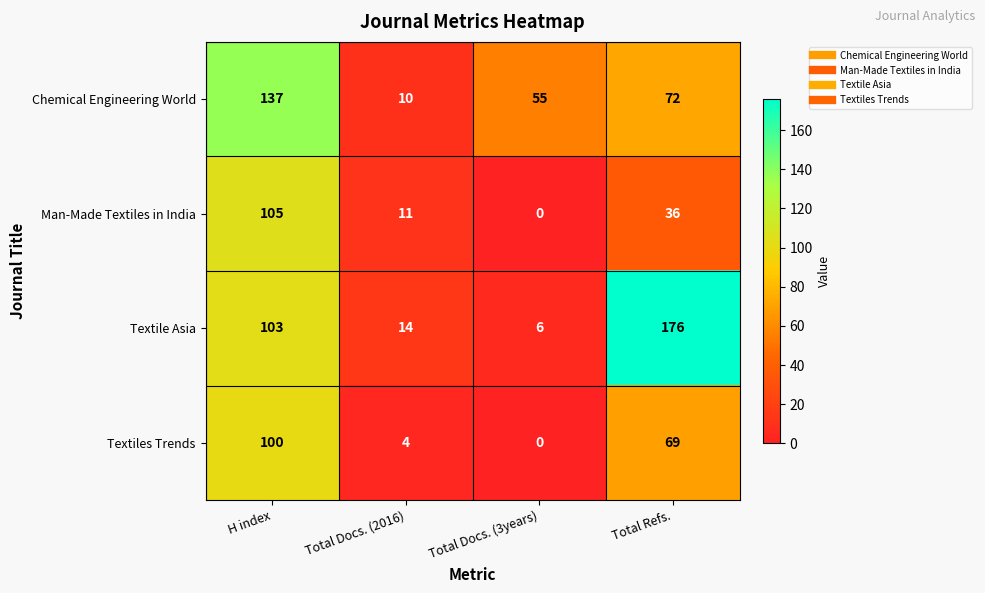

The Chemical Engineering World series shows 55 at Total Docs. (3years). True or false?

True